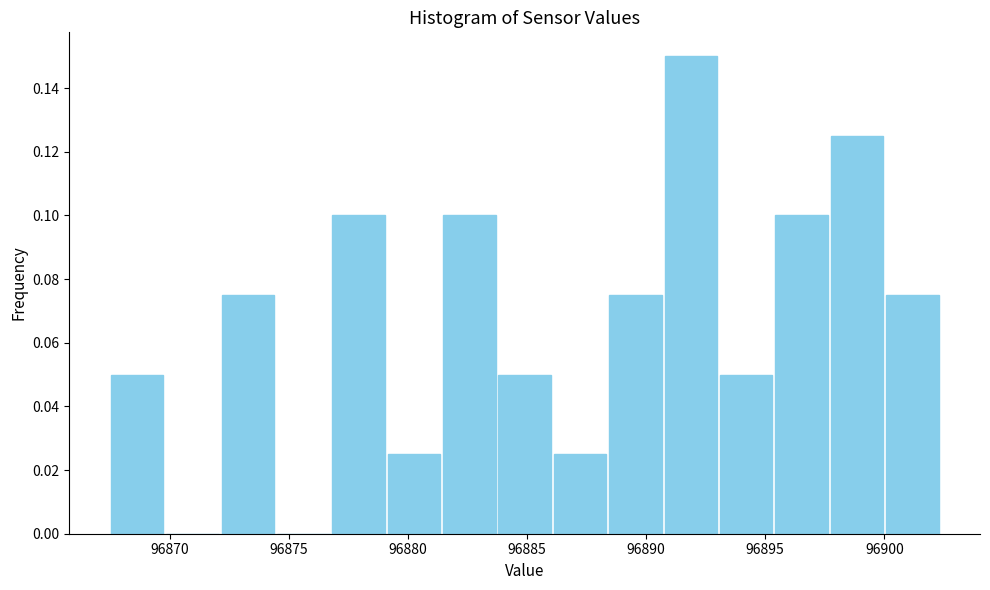

Reading left to right, list every bar in this chart as the range it spans on the x-axis followed by its height. Neither the bar edges nor the heights are printed on the chart, so give them approximately, as read against the axes.

96867.5 to 96870.0: 0.050
96870.0 to 96872.0: 0
96872.0 to 96874.5: 0.076
96874.5 to 96877.0: 0
96877.0 to 96879.0: 0.100
96879.0 to 96881.5: 0.026
96881.5 to 96883.5: 0.100
96883.5 to 96886.0: 0.050
96886.0 to 96888.5: 0.026
96888.5 to 96890.5: 0.076
96890.5 to 96893.0: 0.150
96893.0 to 96895.5: 0.050
96895.5 to 96897.5: 0.100
96897.5 to 96900.0: 0.126
96900.0 to 96902.5: 0.076